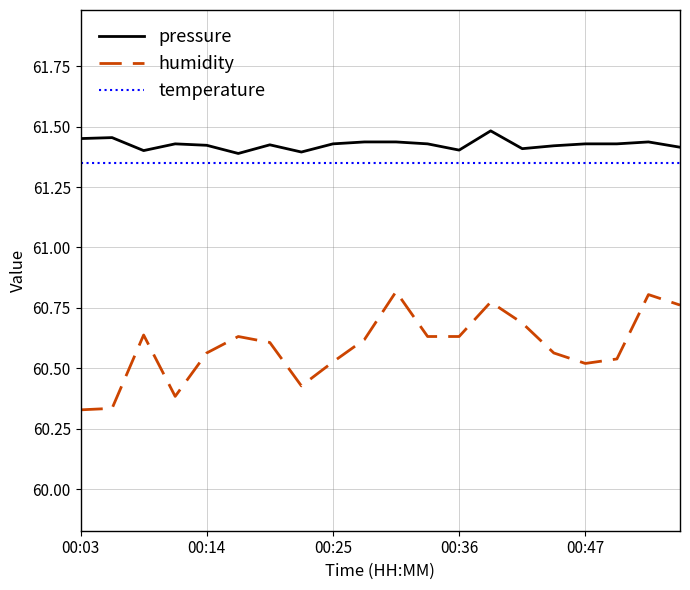

What is the sum of all humidity values?

1211.8